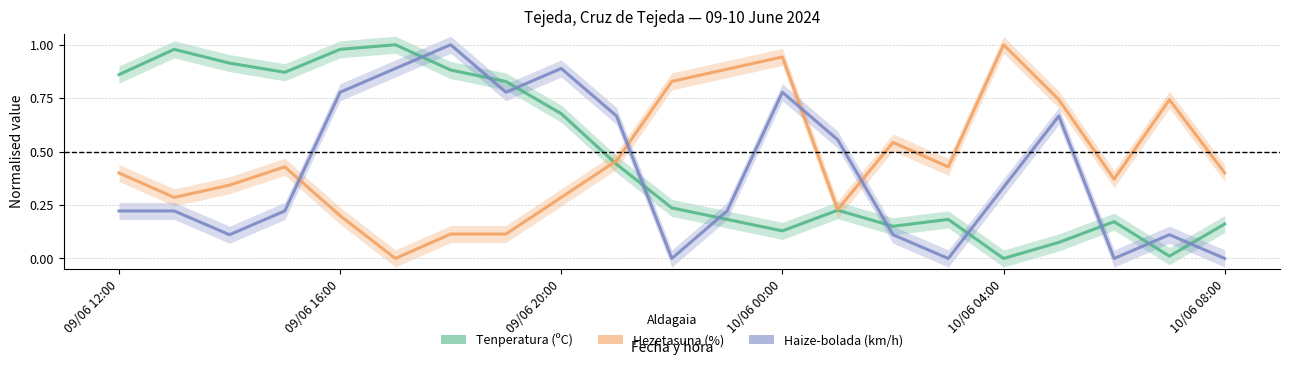

Rank the series by their average value, from lowest to highest.

Haize-bolada (km/h), Hezetasuna (%), Tenperatura (ºC)